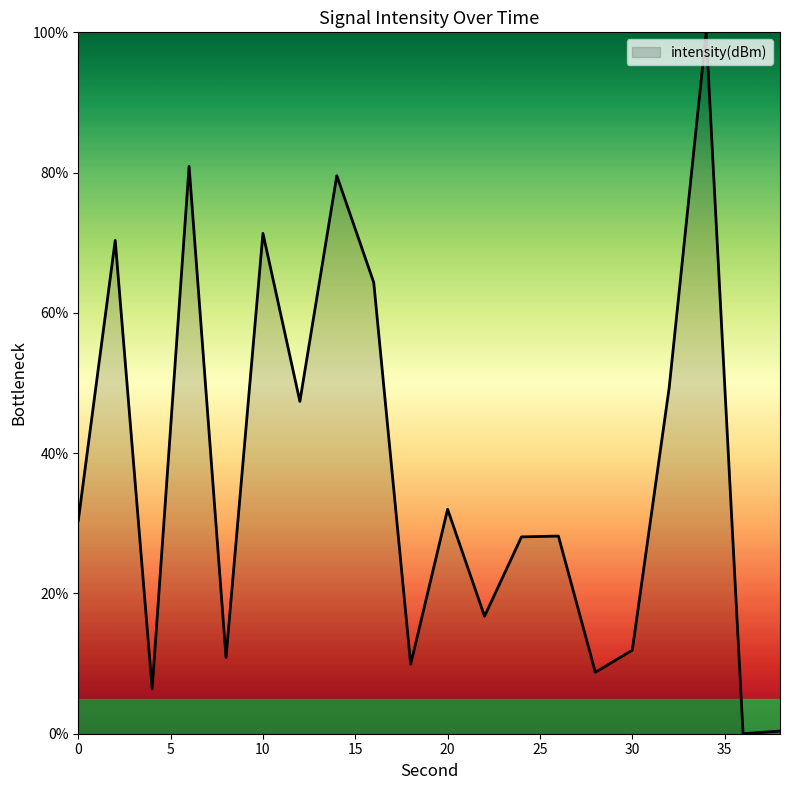

What is the difference between the maximum and minimum values?

100.0